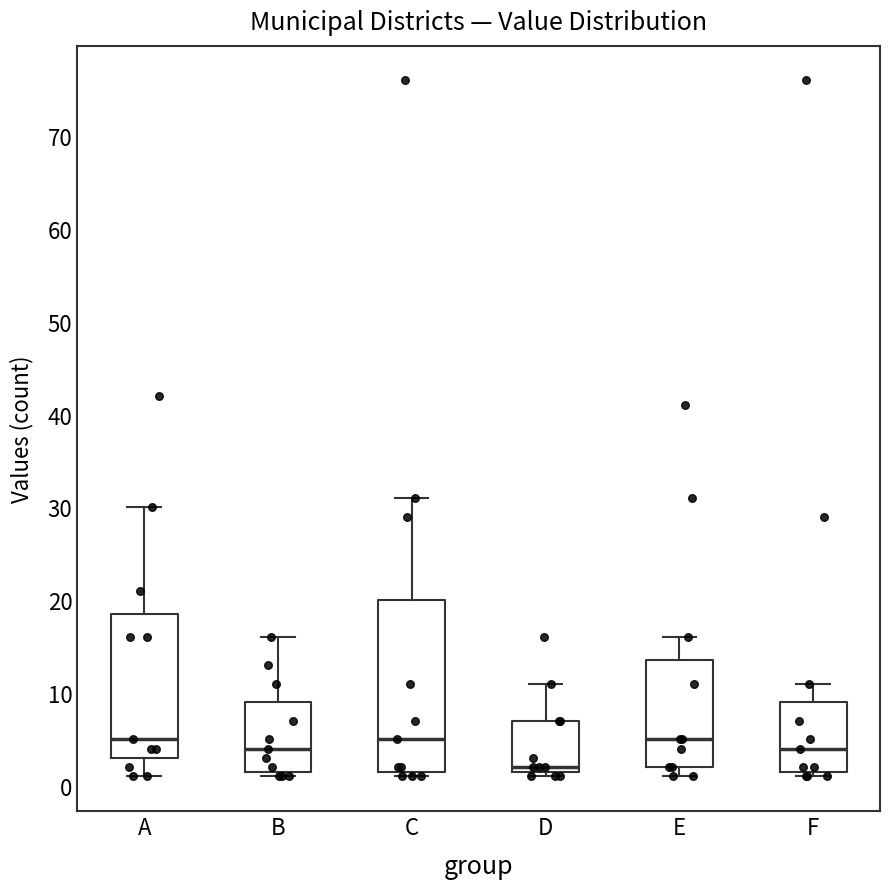

Reading left to right, transcribe this box plot: for each box, give where its median line is, the range the box spans, and where its two whiskers end, as read against the y-axis. The values are not printed on the chart, so give them approximately, as read against the axis.

A: median 5, box 3 to 19, whiskers 1 to 30
B: median 4, box 2 to 9, whiskers 1 to 16
C: median 5, box 2 to 20, whiskers 1 to 31
D: median 2 (just above the box's lower edge), box 2 to 7, whiskers 1 to 11
E: median 5, box 2 to 14, whiskers 1 to 16
F: median 4, box 2 to 9, whiskers 1 to 11